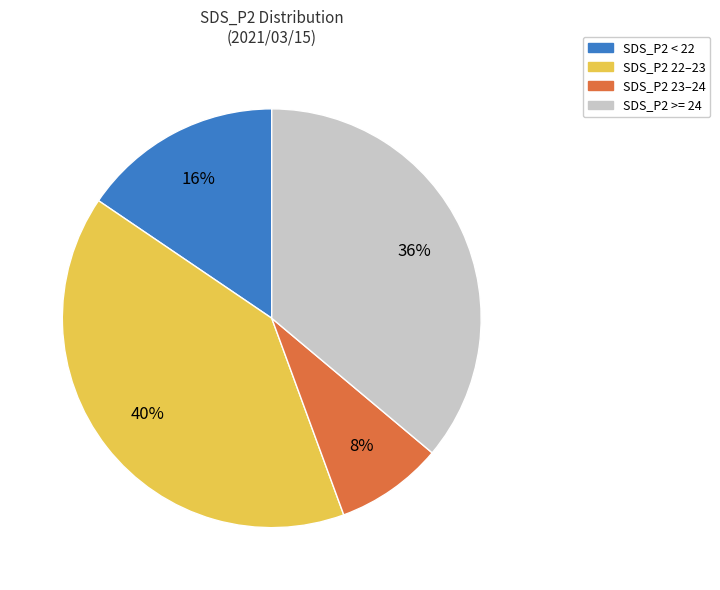

Combined, do SDS_P2 < 22 and SDS_P2 22–23 account for over 50%?

Yes